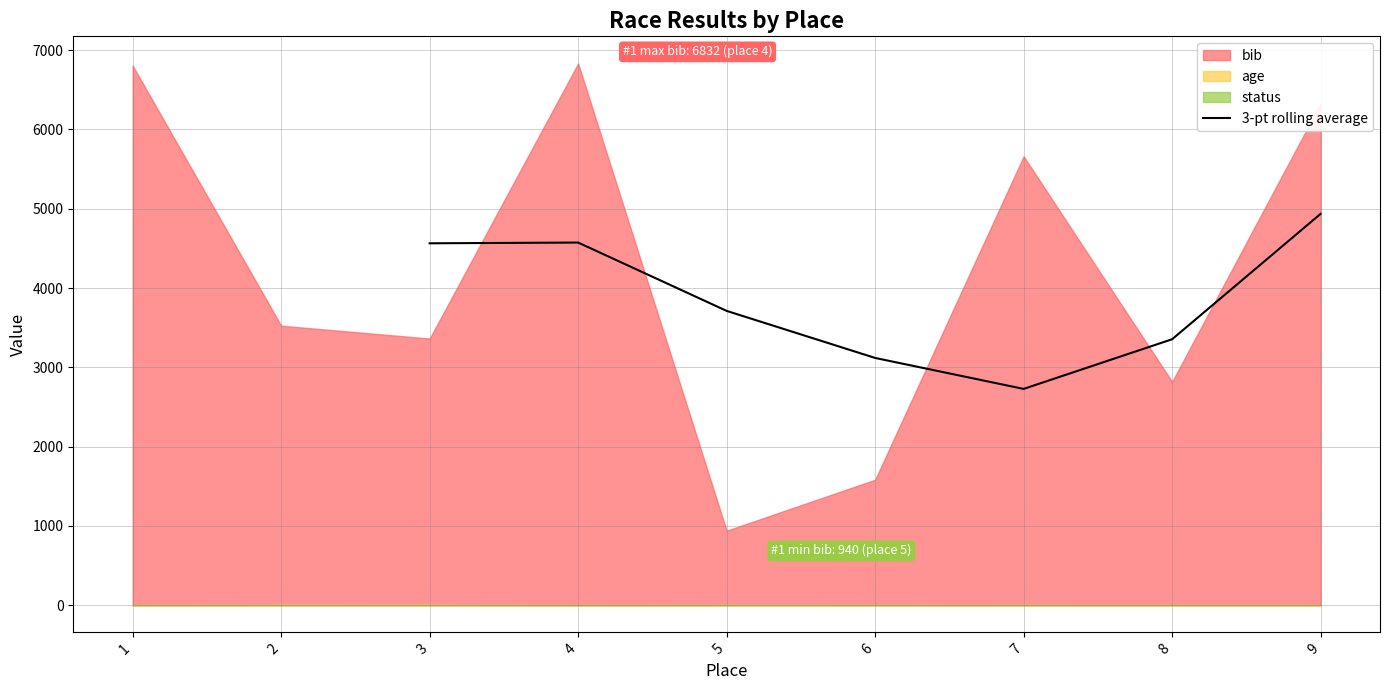

What is the sum of all values?

26984.7